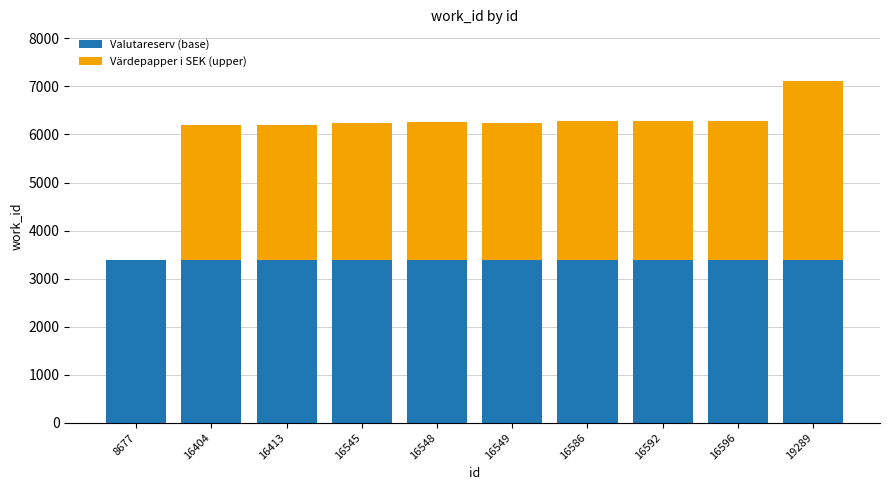

What is the sum of all Valutareserv (base) values?

33920